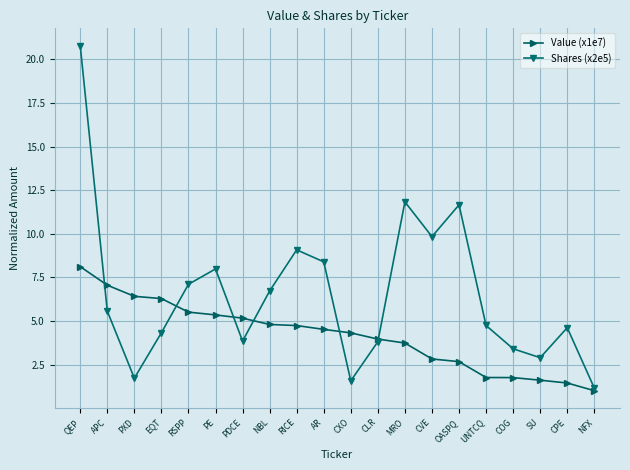

How many series are shown in this chart?

2